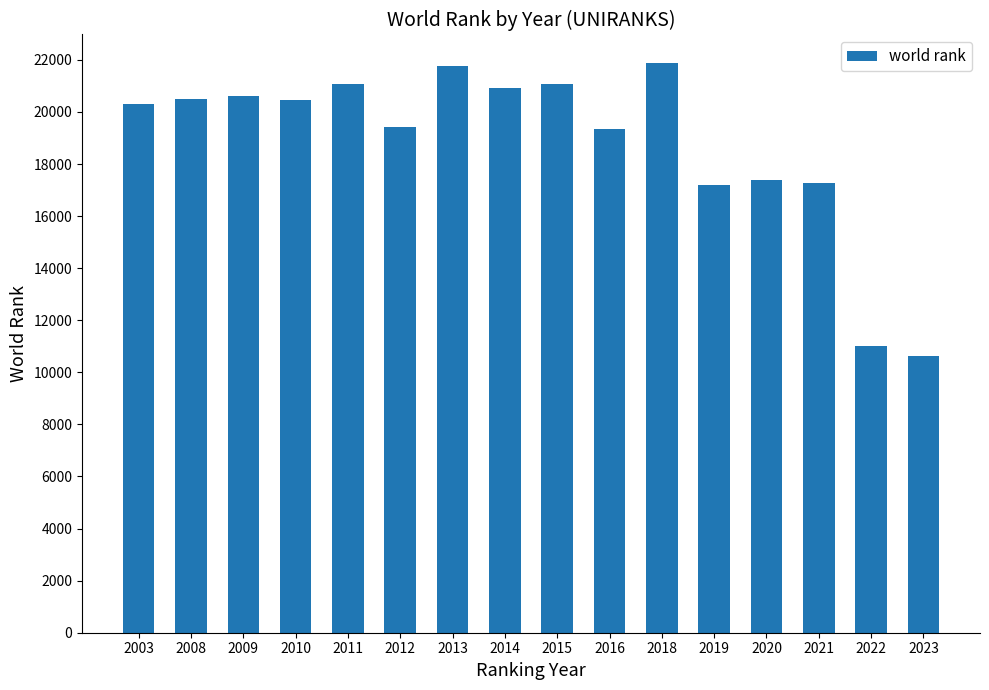

Which category has the lowest value across all series?

2023